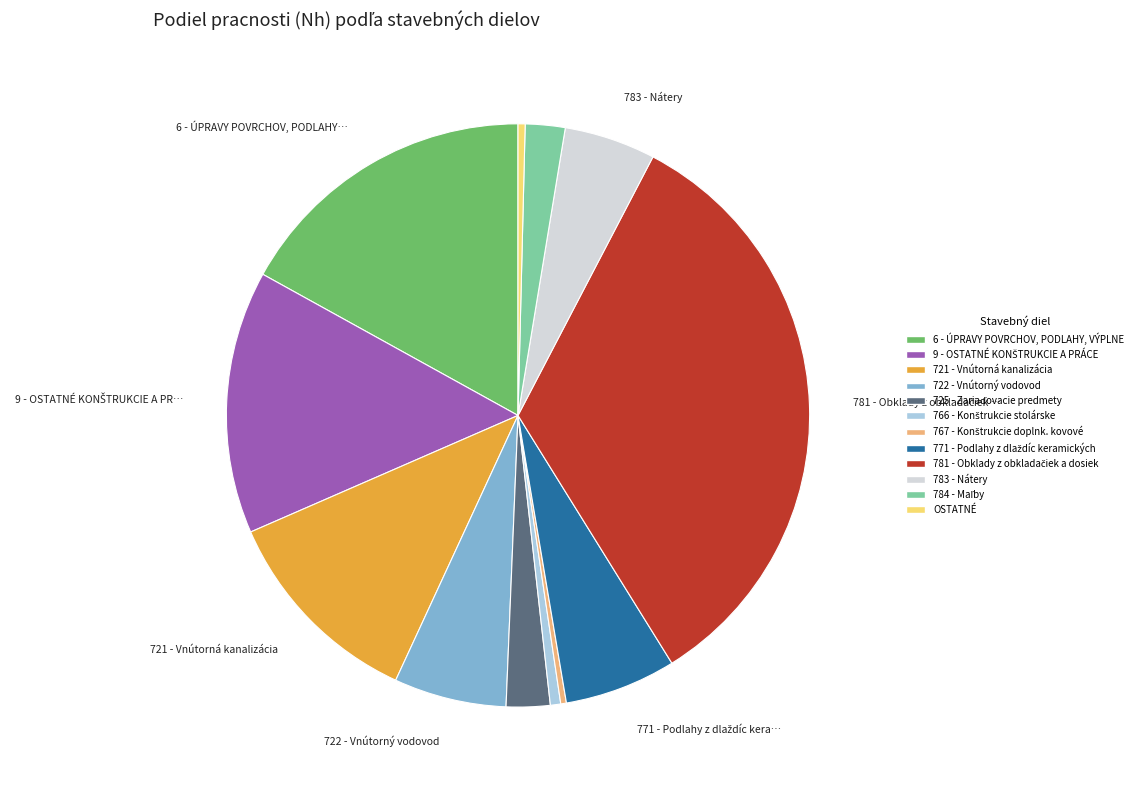

Which has a higher value, 6 - ÚPRAVY POVRCHOV, PODLAHY, VÝPLNE or OSTATNÉ?

6 - ÚPRAVY POVRCHOV, PODLAHY, VÝPLNE